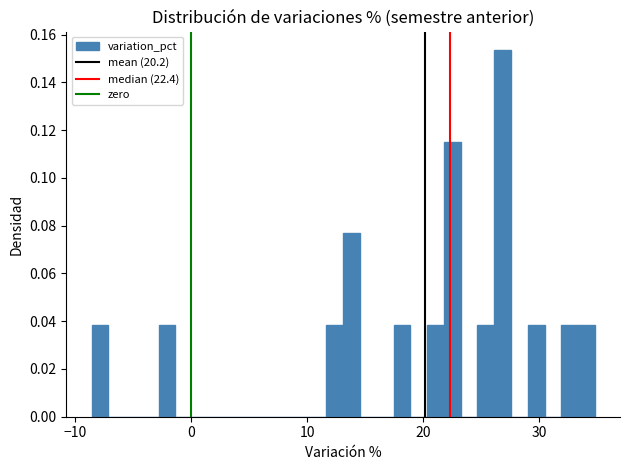

Around what value on the x-axis is the tallest bar? Give the approximate position of its centre, as read against the axis.

27